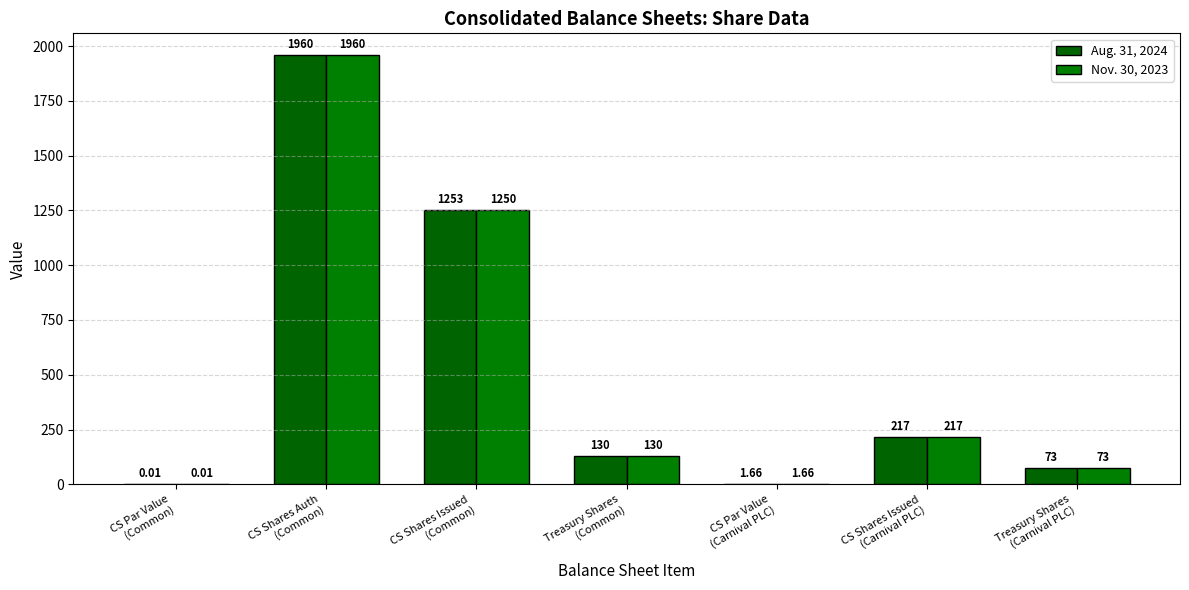

What is the difference between the second highest and minimum values in the Nov. 30, 2023 series?

1250.0